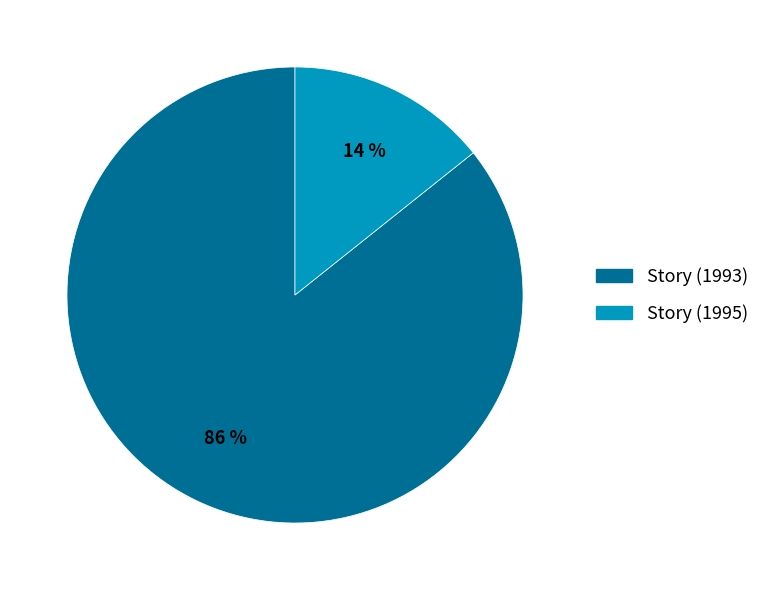

Is there a majority slice in this chart?

Yes